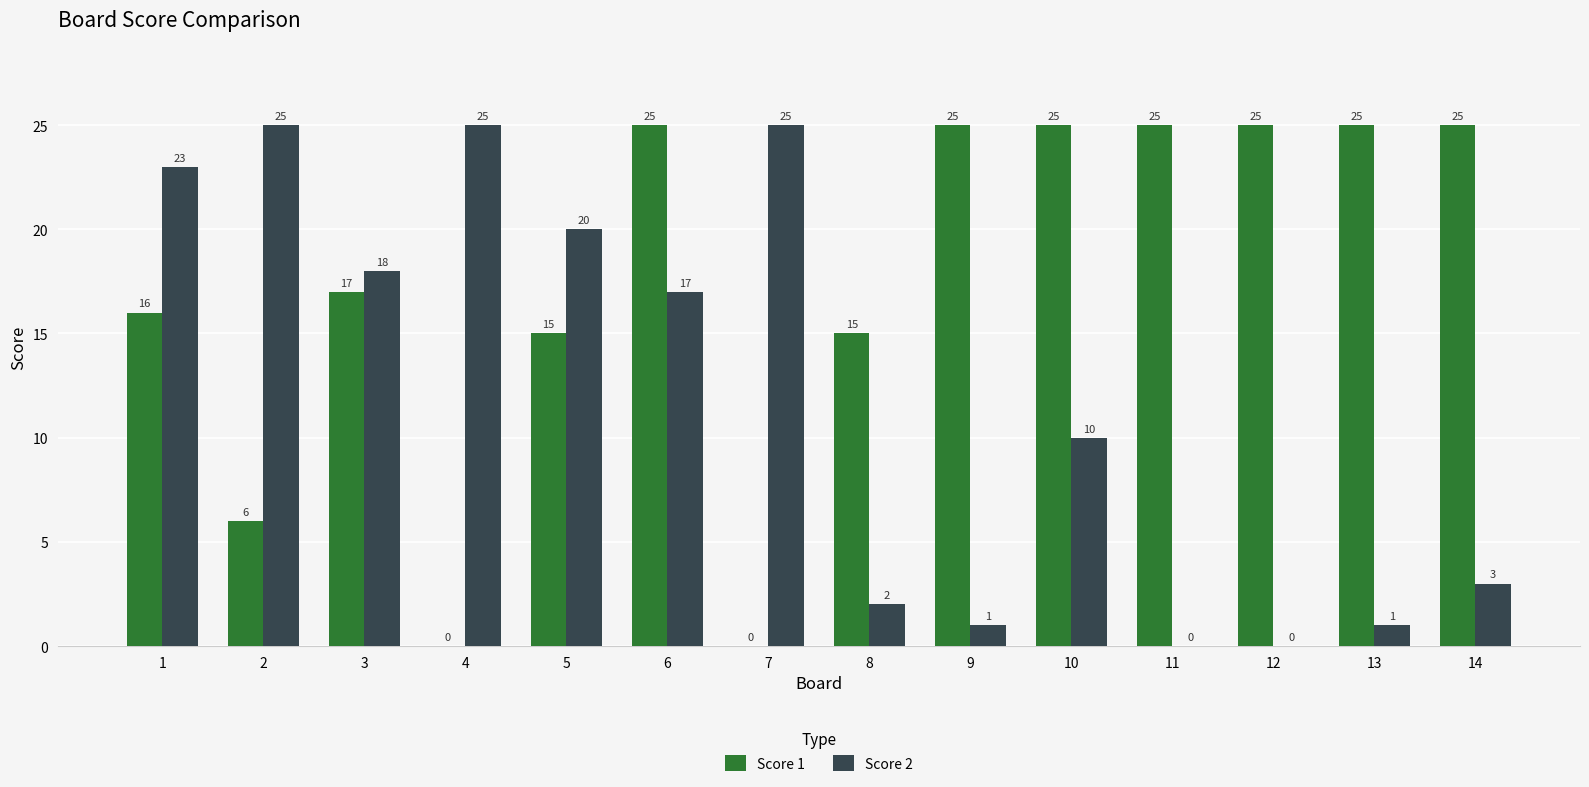

Is the value of Score 2 at 14 greater than the value of Score 1 at 4?

Yes